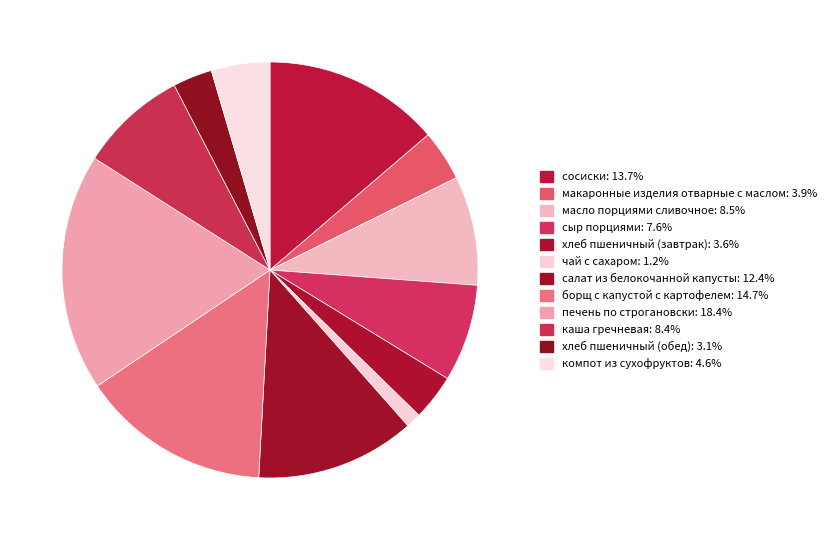

How many segments does this pie chart have?

12